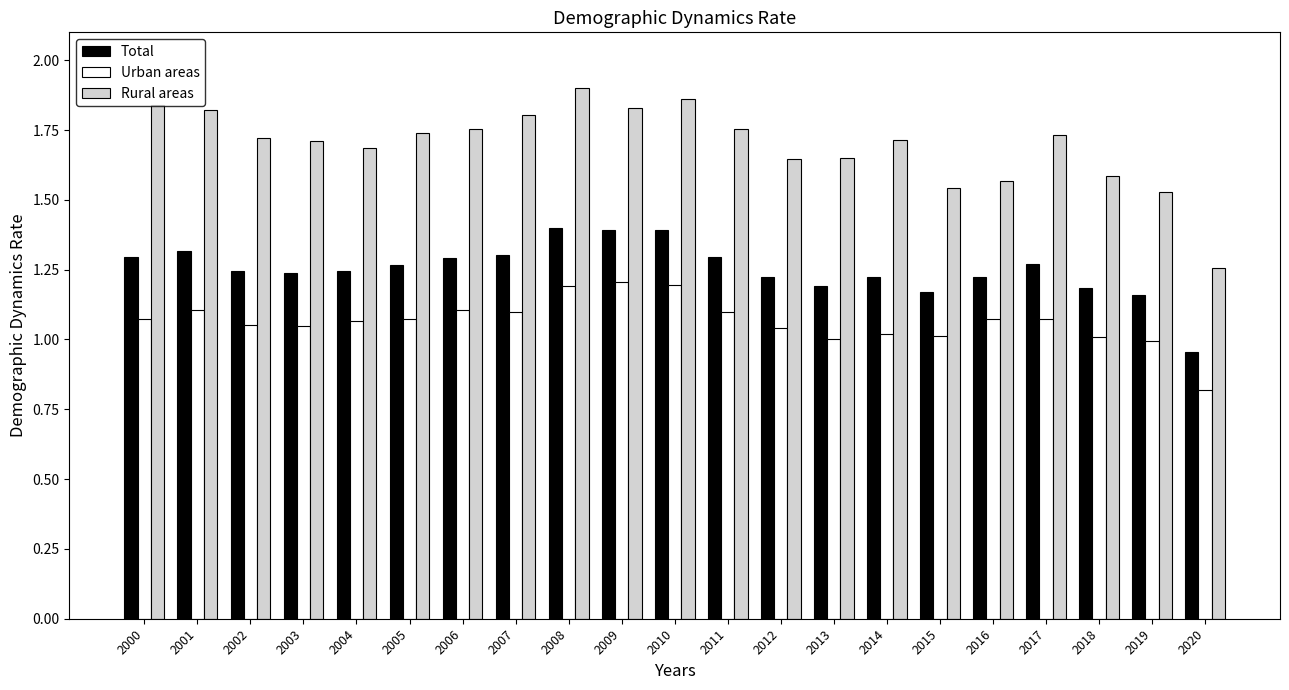

Which series has the largest total across all categories?

Rural areas